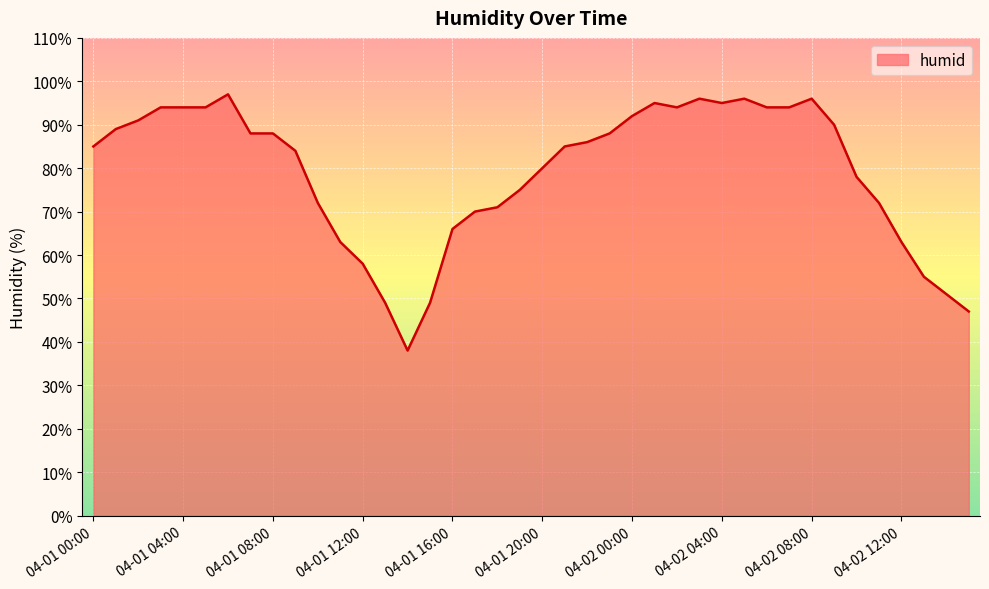

What is the minimum value shown in the chart?

38